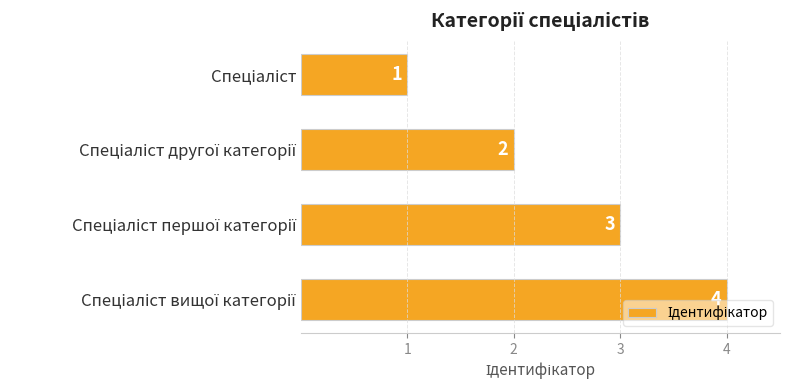

How many values are between 2 and 4?

3